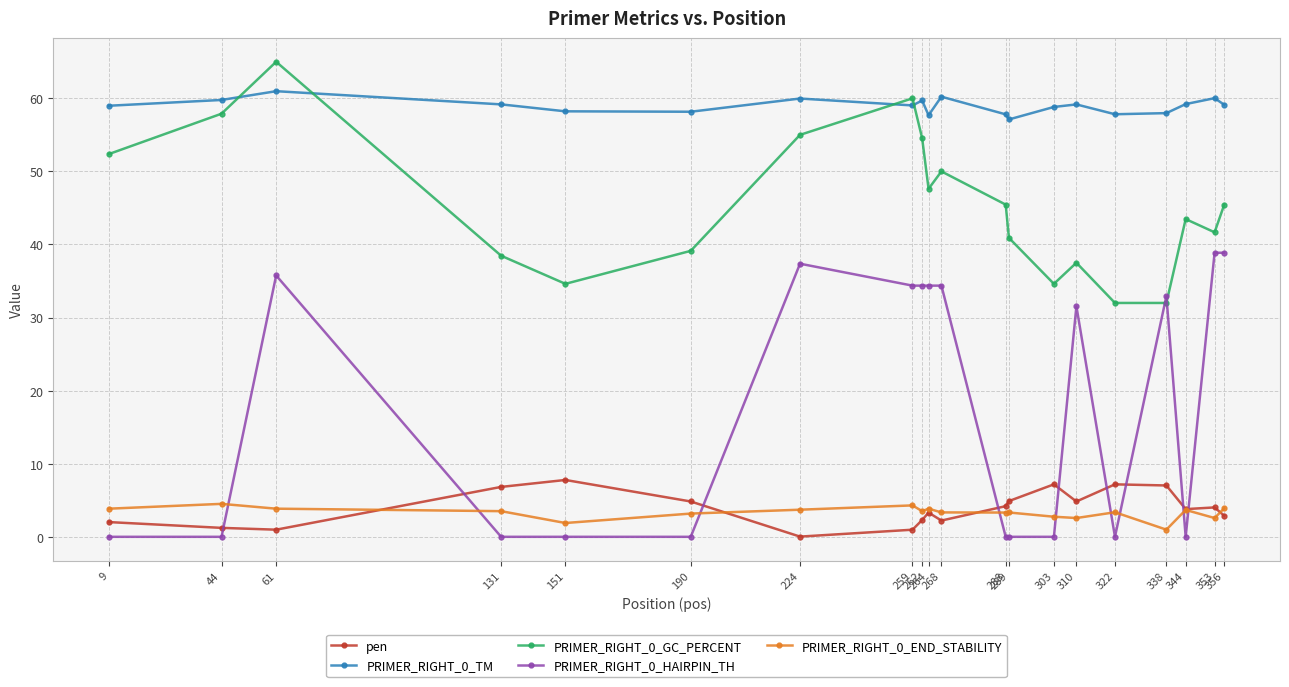

True or false: PRIMER_RIGHT_0_GC_PERCENT has more than 1 points higher than both neighbors.

True